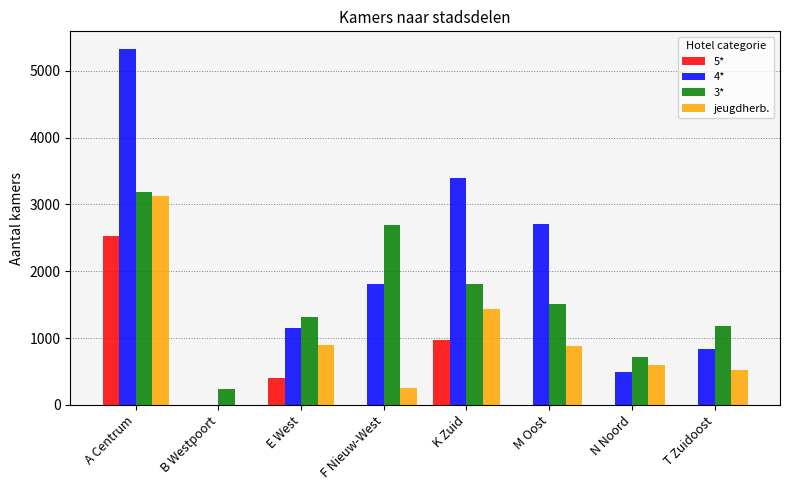

Is the value of 5* at B Westpoort greater than the value of jeugdherb. at T Zuidoost?

No